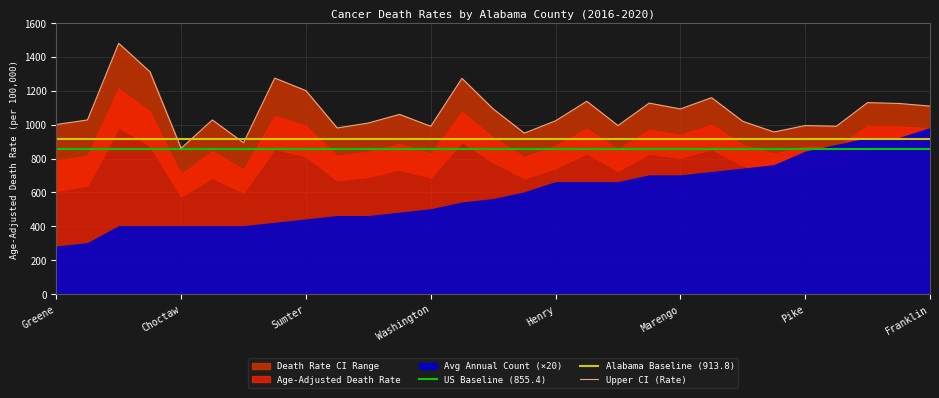

What is the average value of the Alabama Baseline (913.8) series?

913.8